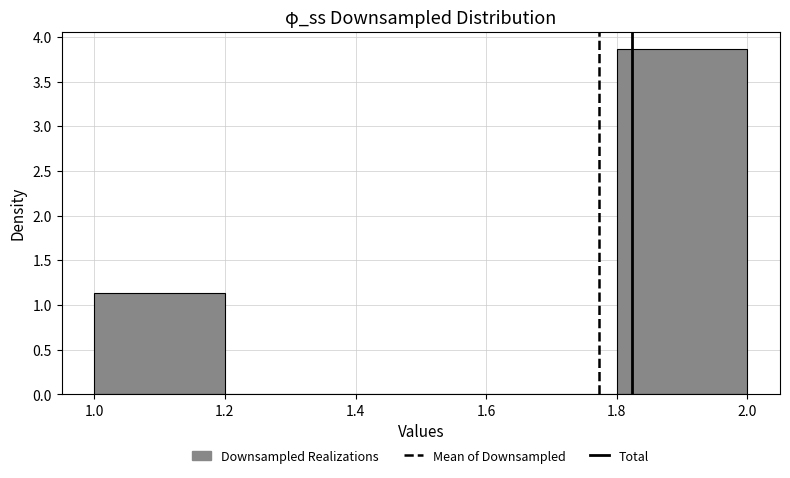

Reading left to right, list every bar in this chart as the range it spans on the x-axis followed by its height. The values are not printed on the chart, so give them approximately, as read against the axis.

1.0 to 1.2: 1.15
1.2 to 1.4: 0
1.4 to 1.6: 0
1.6 to 1.8: 0
1.8 to 2.0: 3.85